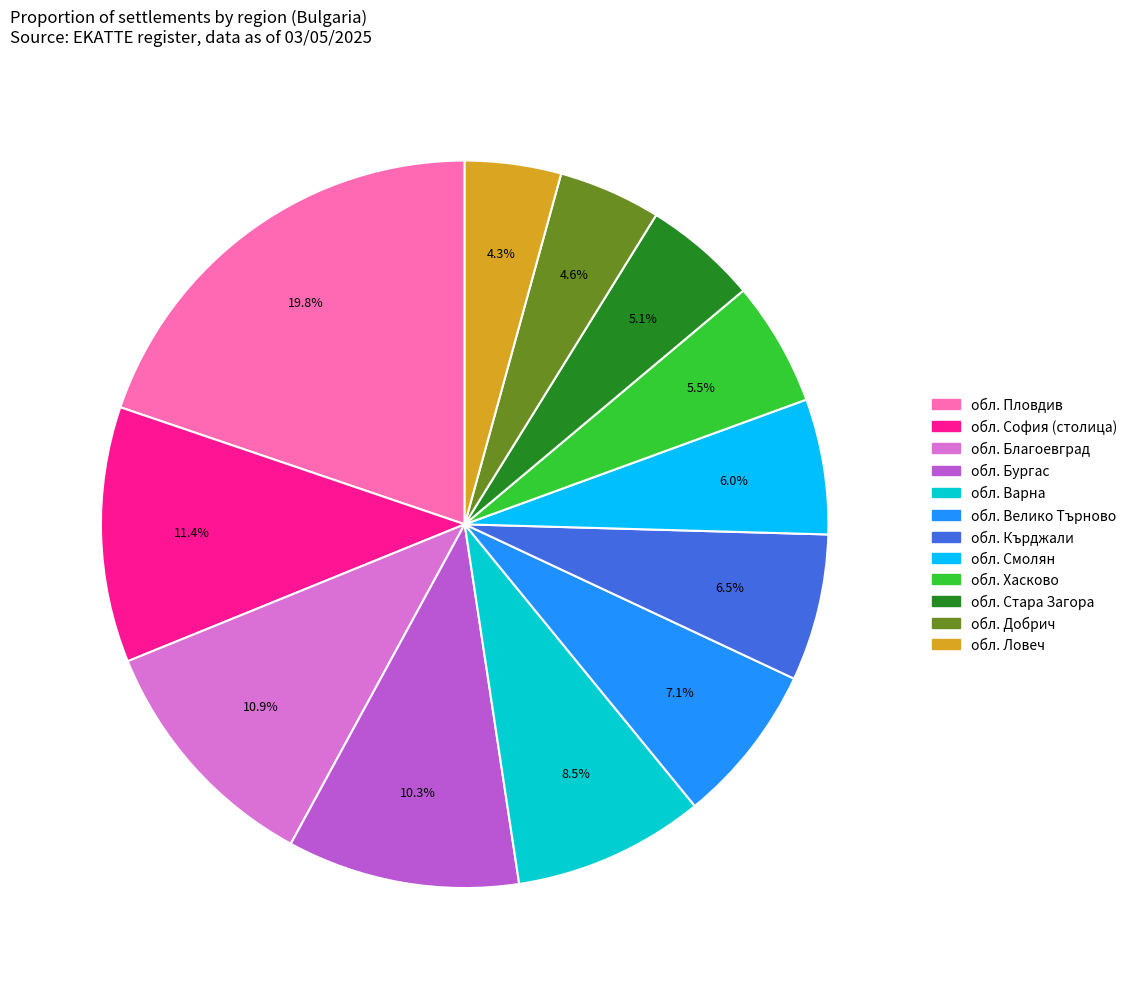

Which slice is the largest?

обл. Пловдив